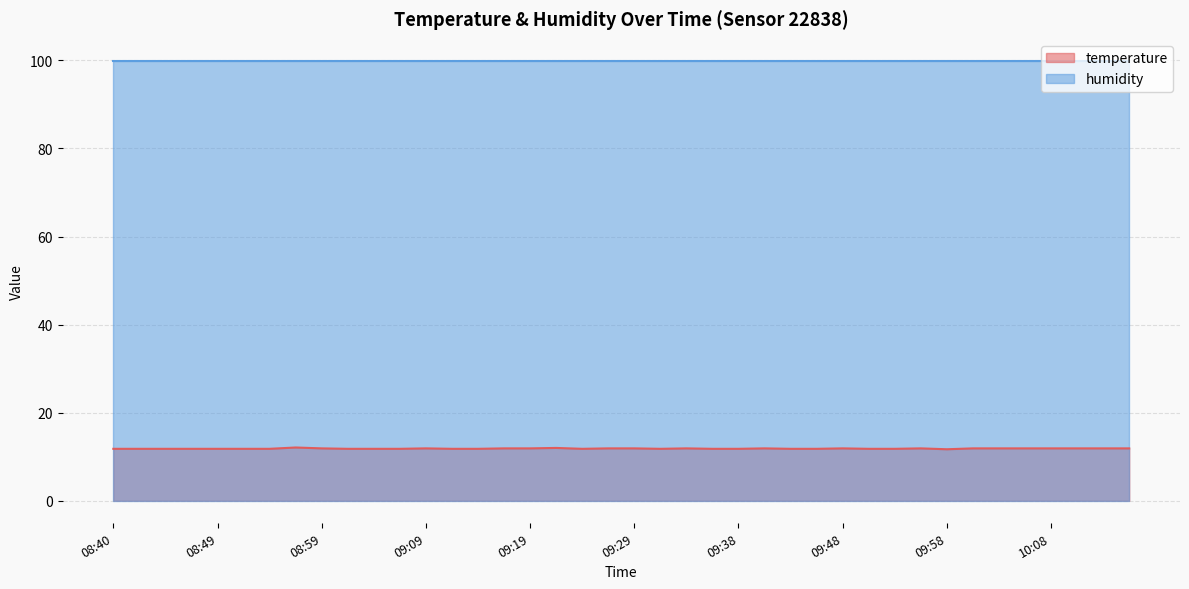

What is the difference between the values at 08:40 and 10:16?

0.1